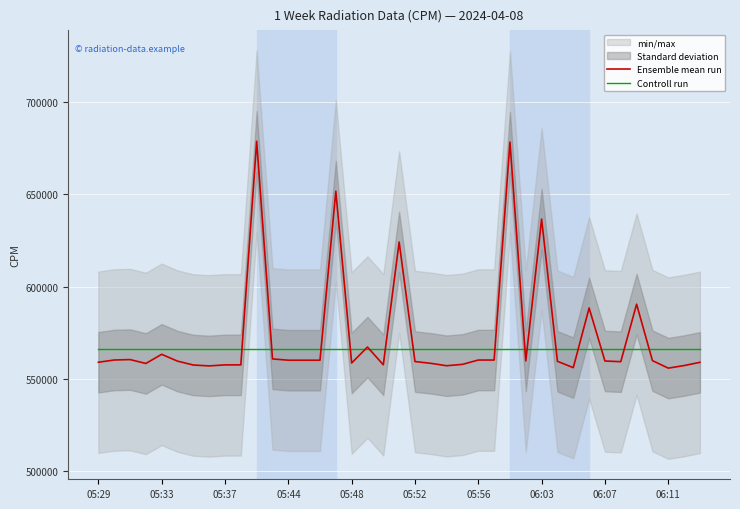

What is the minimum value for Ensemble mean run?

555738.0